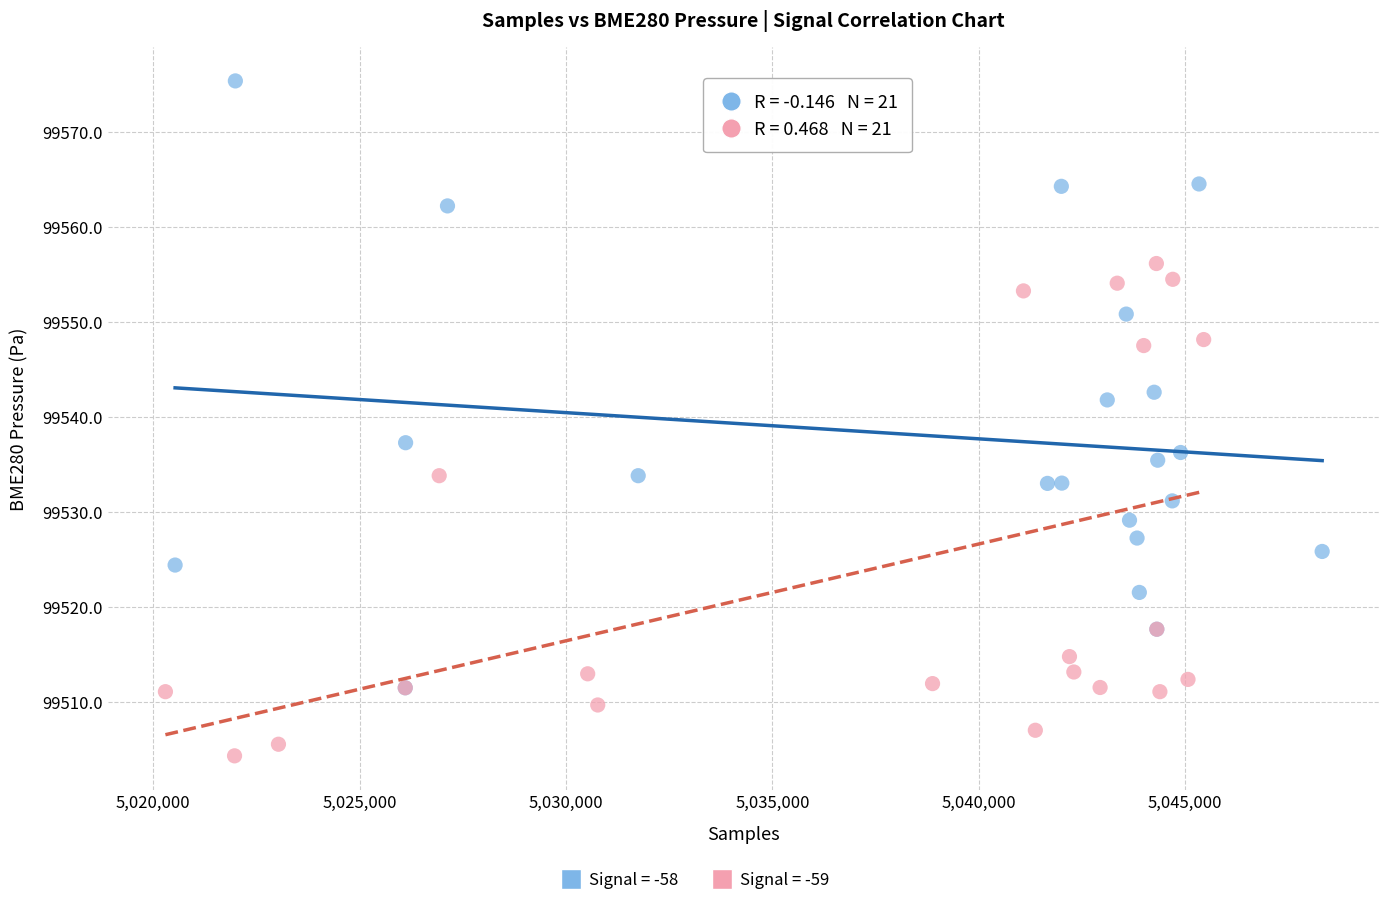

Which series reaches the maximum Y coordinate?

Signal = -58